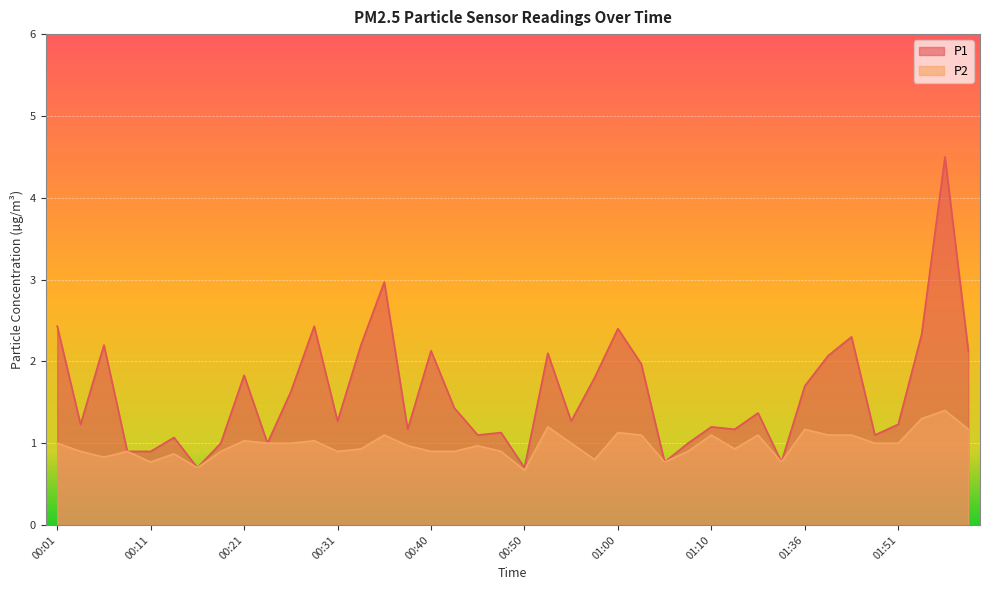

In P1, how many points are lower than both neighbors (excluding endpoints)?

12